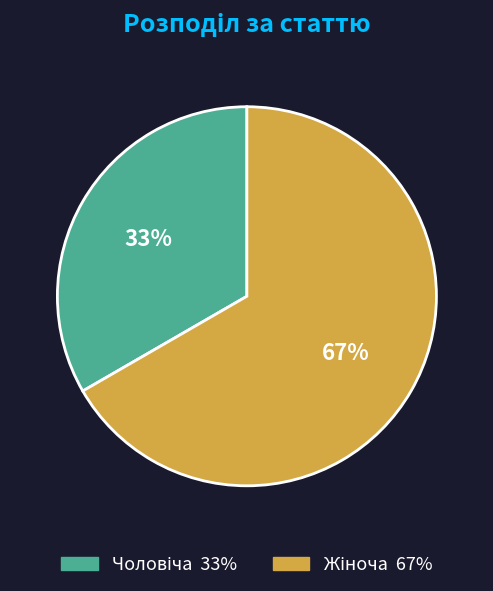

To the nearest percent, what is the average slice percentage?

50%